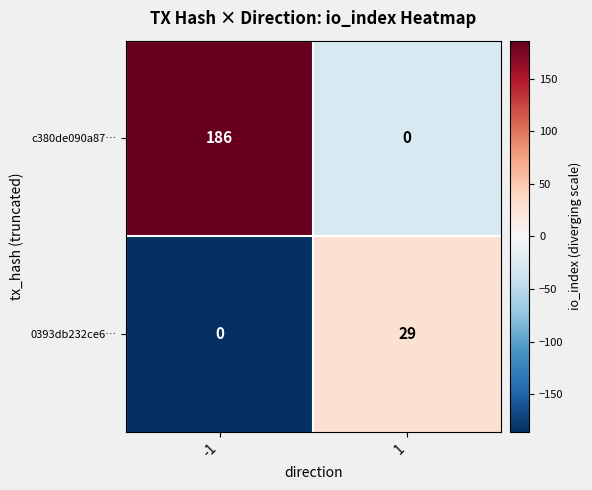

Reading right to left, what are all the values shown in this chart?

c380de090a87…: 1=0	-1=186
0393db232ce6…: 1=29	-1=0